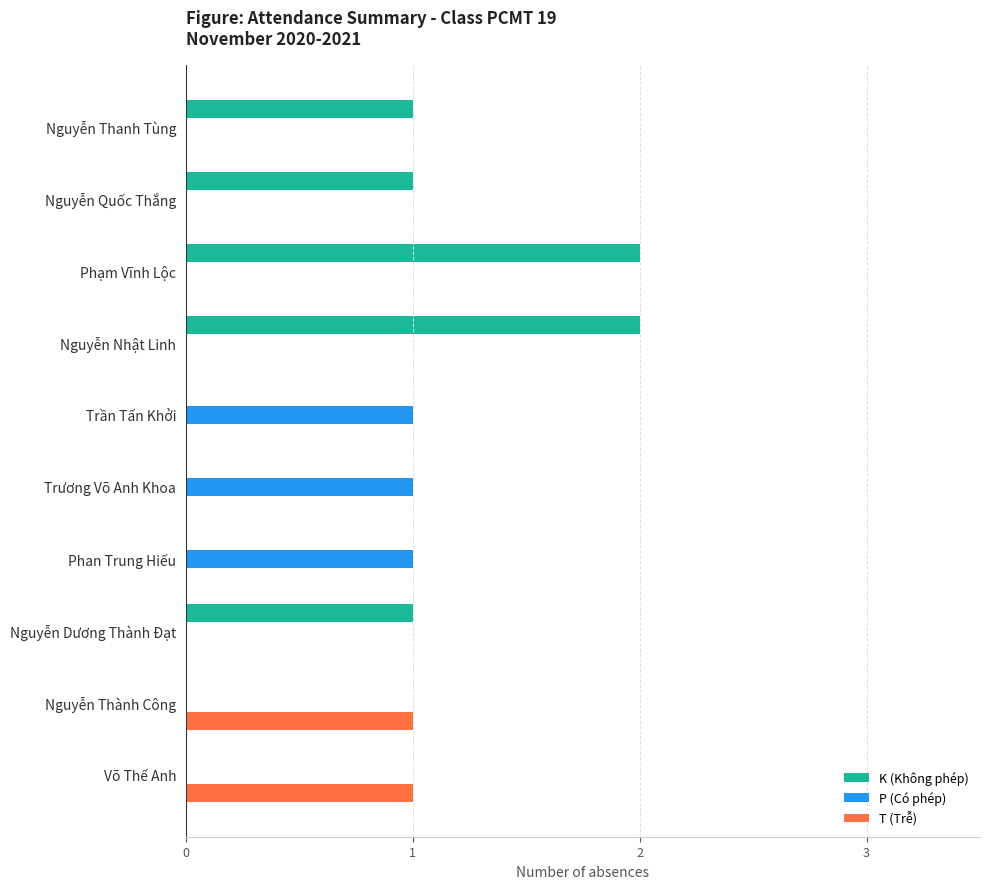

Is the value of P (Có phép) at Nguyễn Nhật Linh greater than the value of K (Không phép) at Nguyễn Quốc Thắng?

No